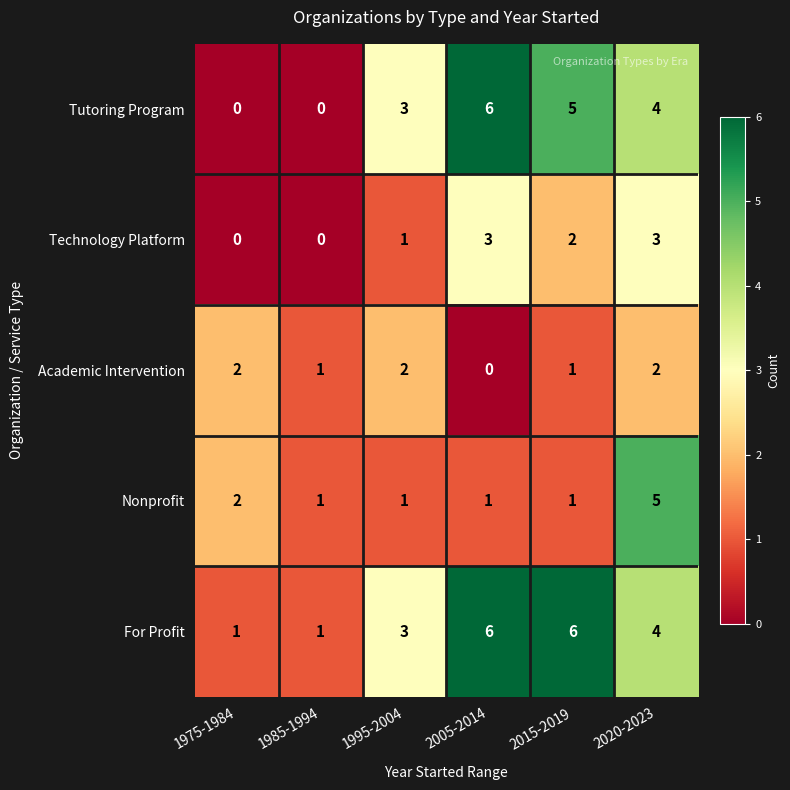

Is it true that For Profit equals 1 at 1985-1994?

True